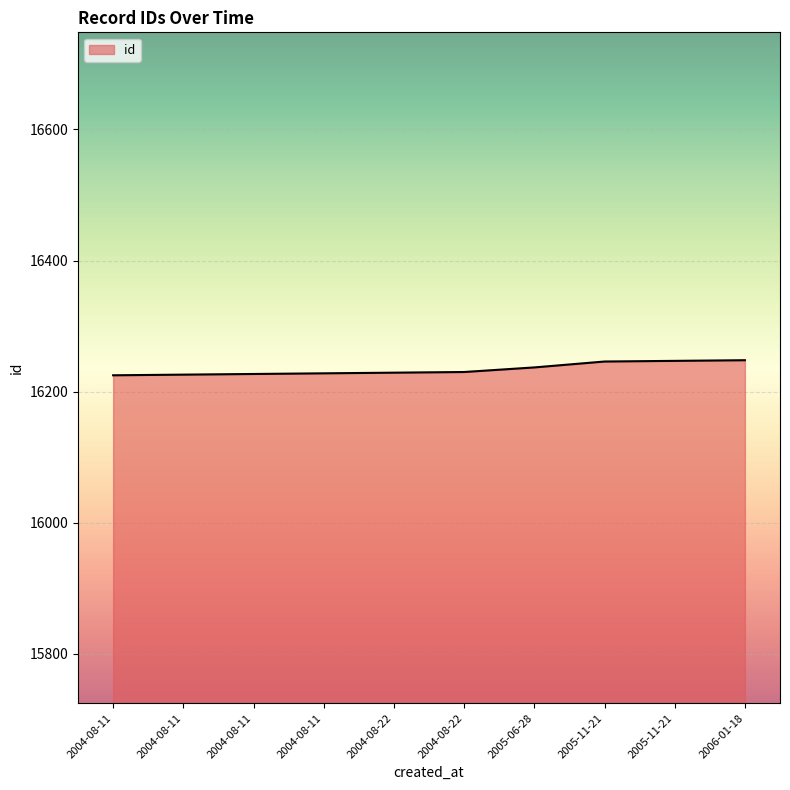

What is the difference between the values at 2004-08-11 and 2004-08-11?

2